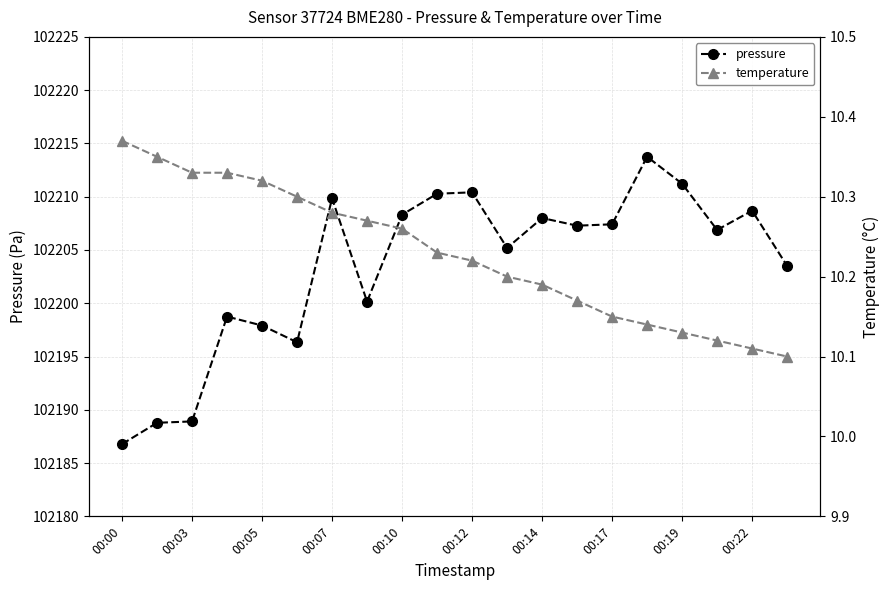

What is the smallest value displayed?

10.1